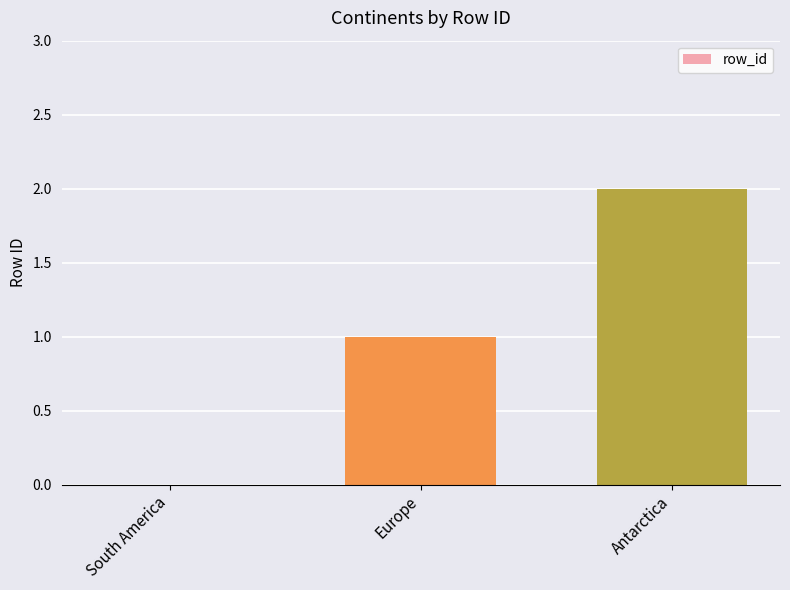

The chart shows a value of 2 at Antarctica. True or false?

True